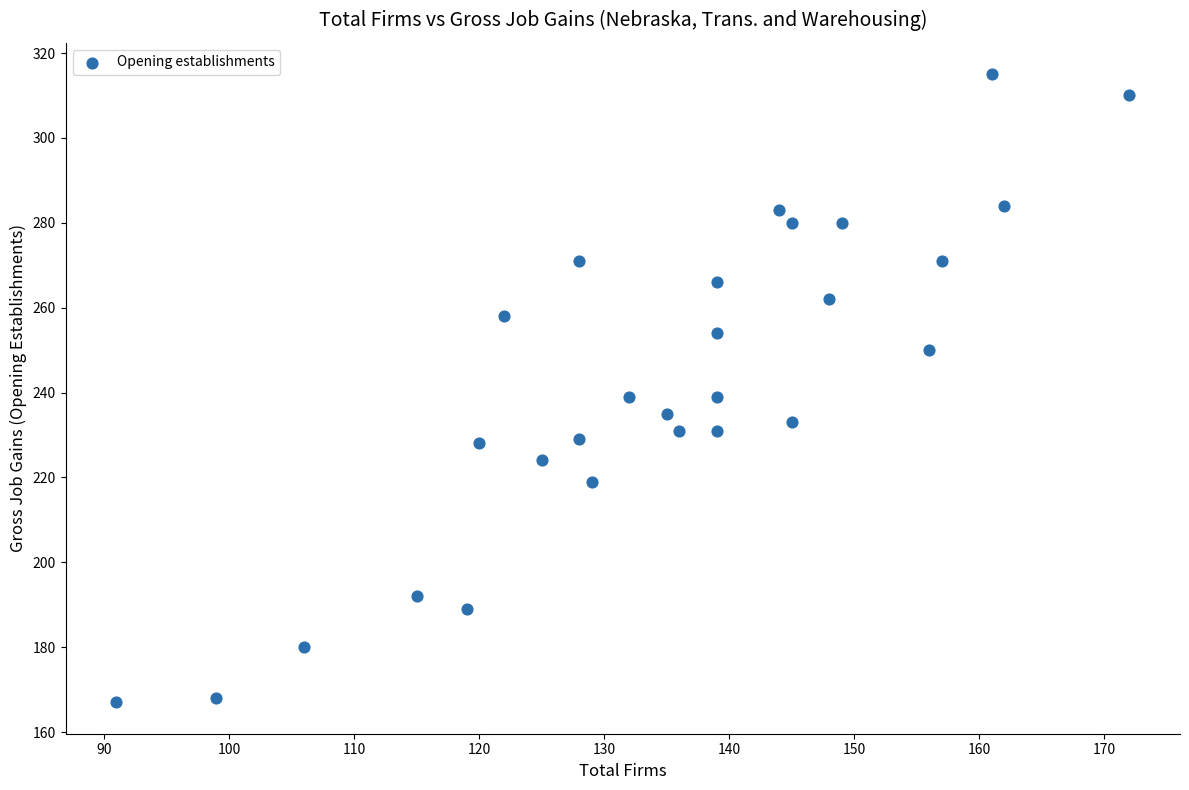

What is the range of Y values (max minus min)?

148